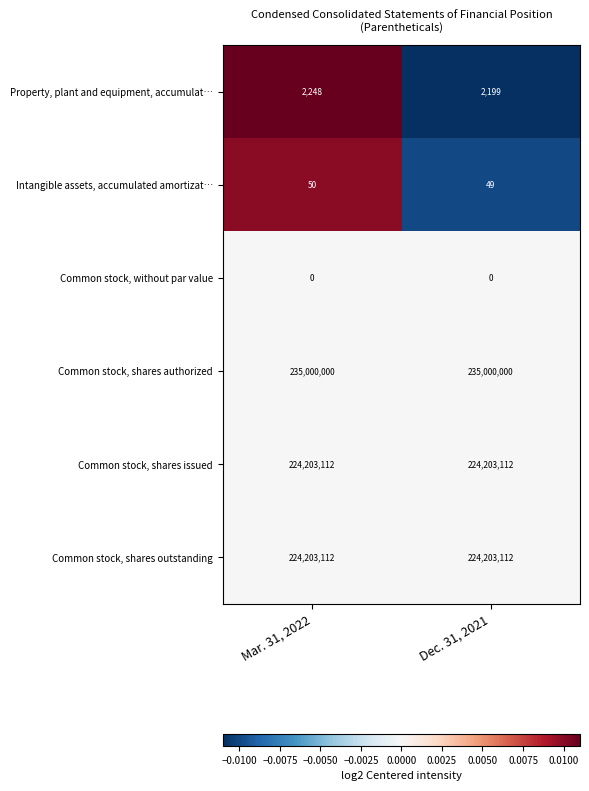

Reading left to right, list all the values displayed in this chart.

Property, plant and equipment, accumulat…: 2248	2199
Intangible assets, accumulated amortizat…: 50	49
Common stock, without par value: 0	0
Common stock, shares authorized: 235000000	235000000
Common stock, shares issued: 224203112	224203112
Common stock, shares outstanding: 224203112	224203112